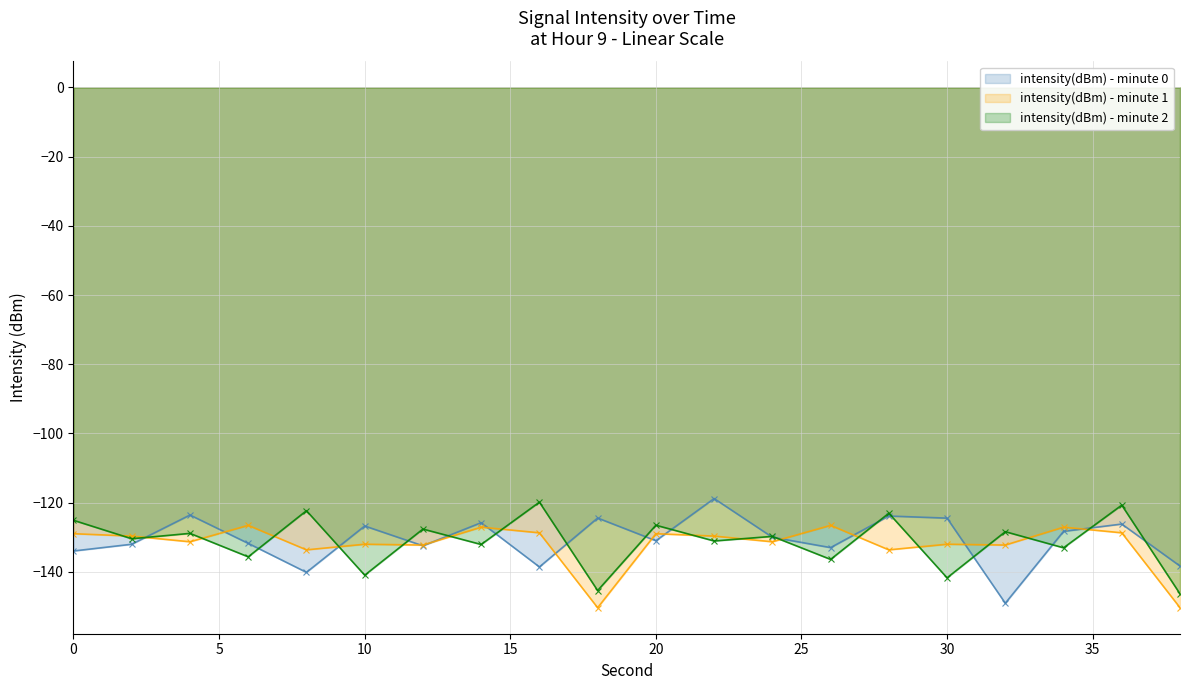

At which category does intensity(dBm) - minute 2 reach its first local peak?

4